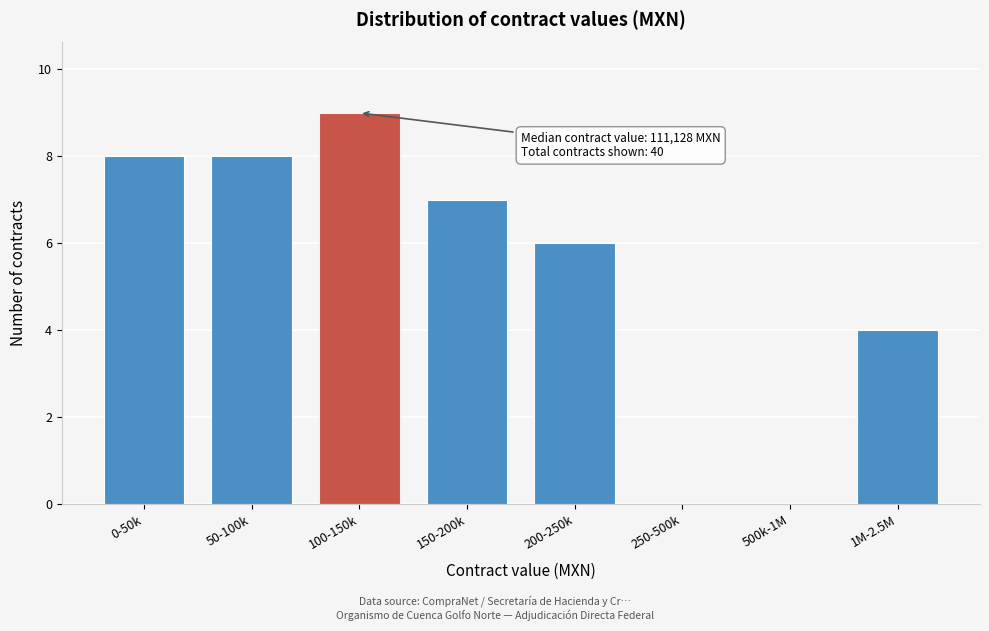

Reading left to right, transcribe all the data shown in this chart.

0-50k=8	50-100k=8	100-150k=9	150-200k=7	200-250k=6	250-500k=0	500k-1M=0	1M-2.5M=4